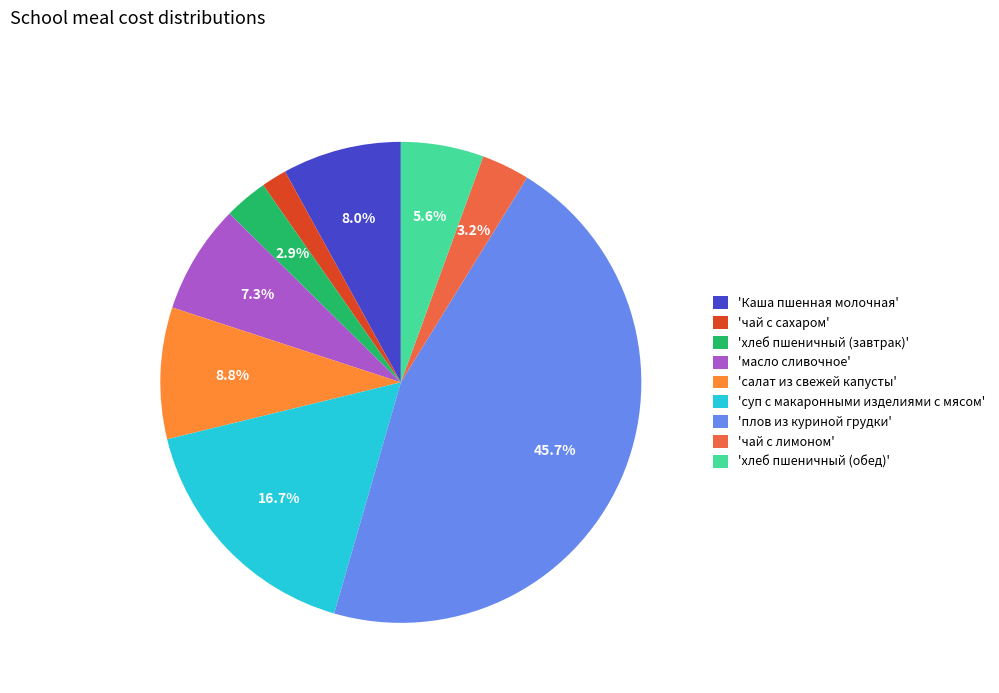

Is there any slice that represents more than half of the pie?

No